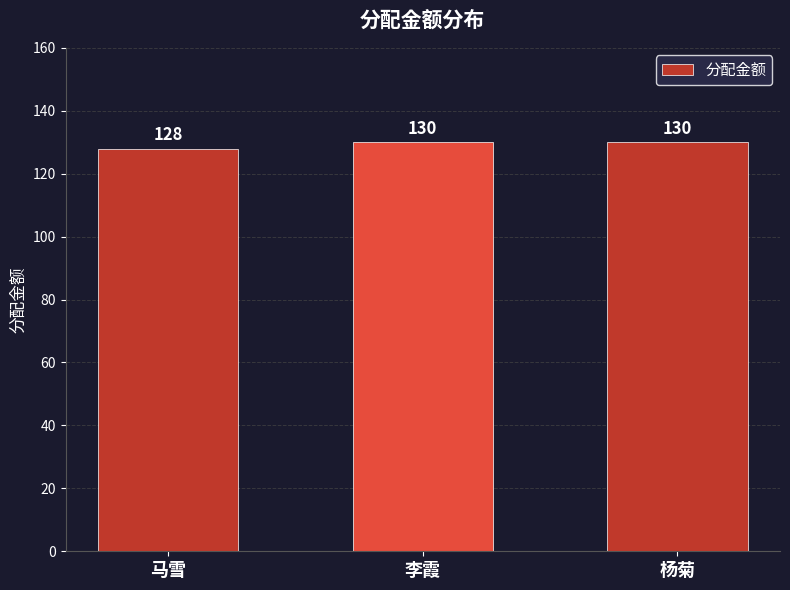

What is the ratio of the value at 马雪 to the value at 李霞?

1.0